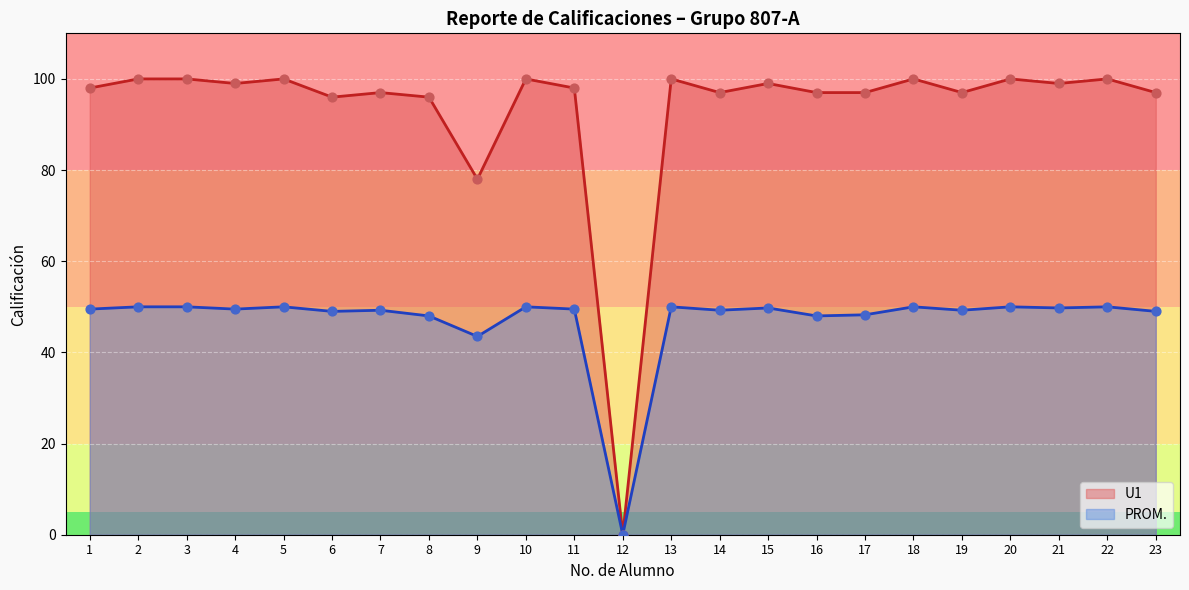

At which category is the sum across all series the highest?

2